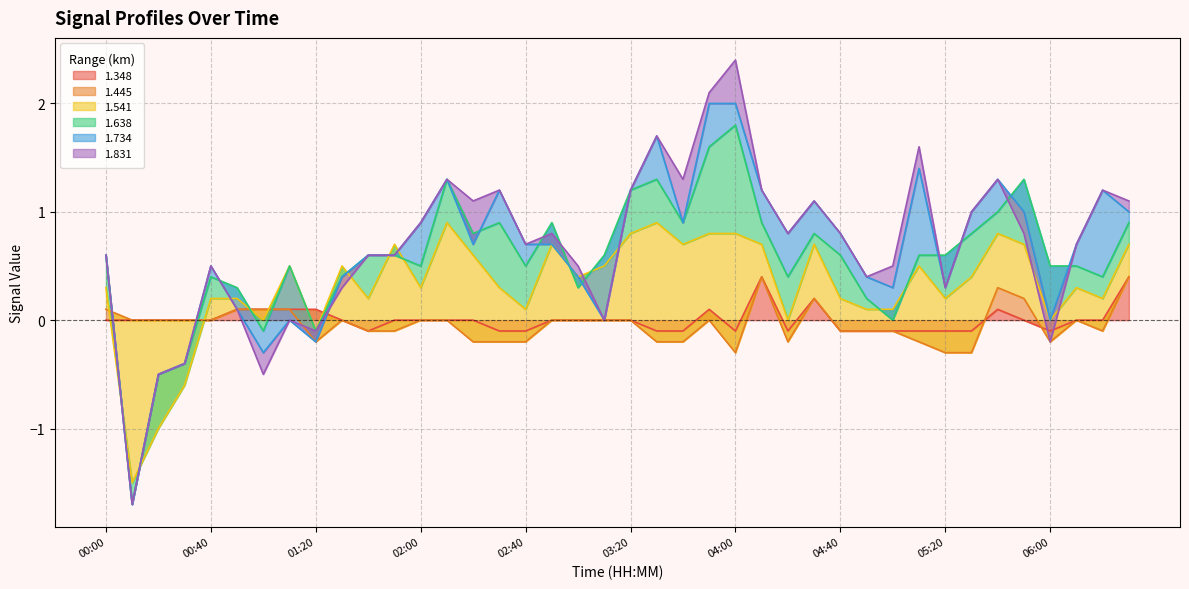

What position from the right is 01:40?

30